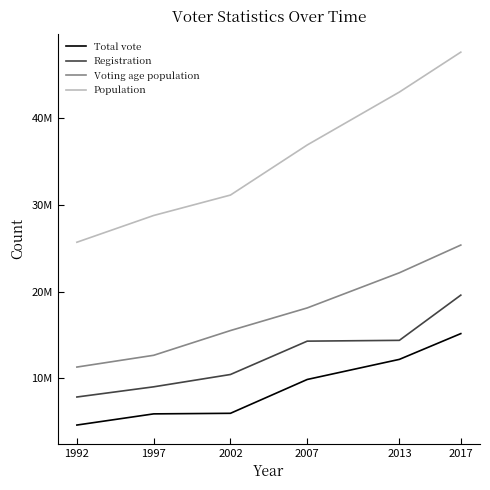

At which label is Registration closest to 13728691?

2007